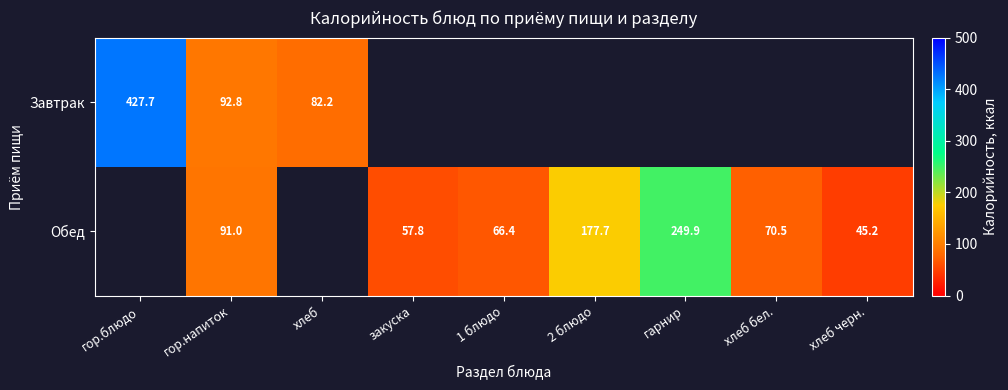

What is the difference between the Обед values at хлеб черн. and 1 блюдо?

21.2